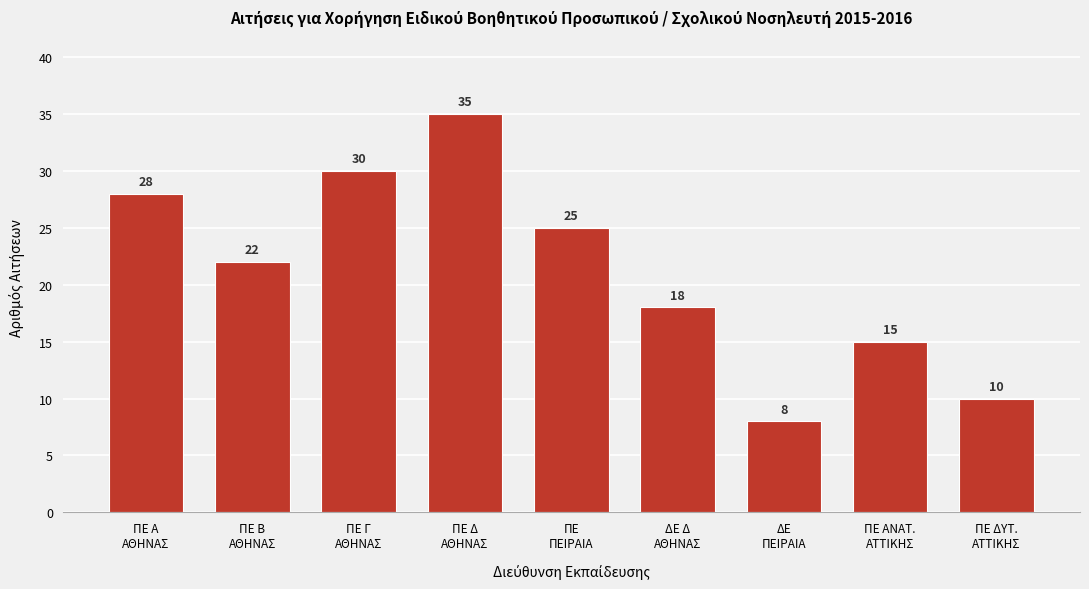

Reading right to left, transcribe all the data shown in this chart.

10	15	8	18	25	35	30	22	28